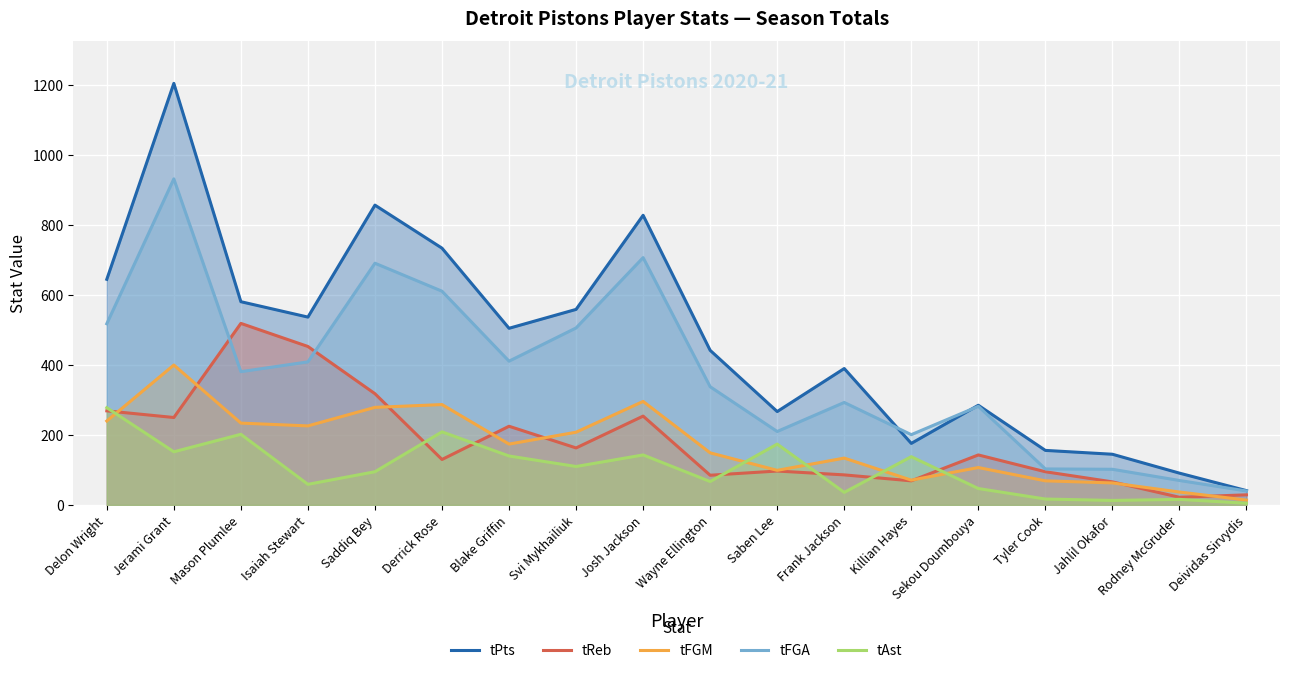

What is the sum of all tPts values?

8444